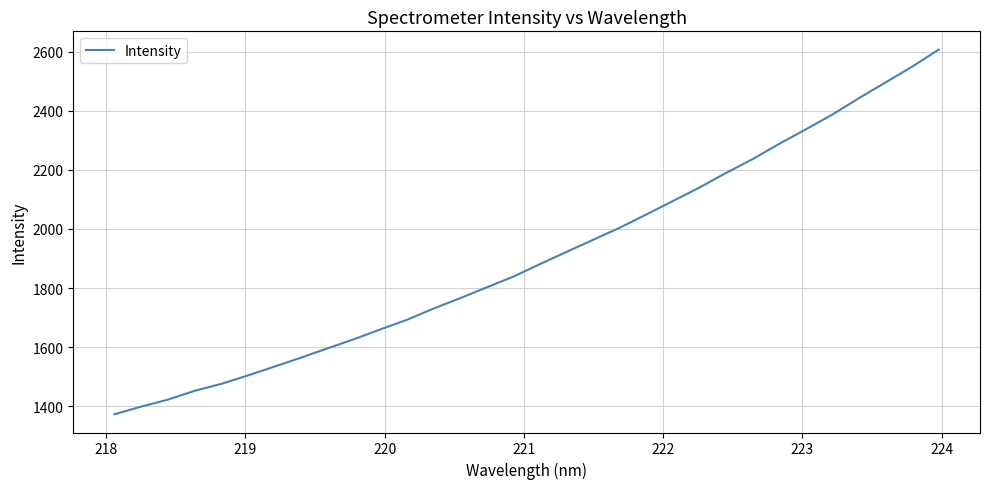

What is the minimum value shown in the chart?

1373.0